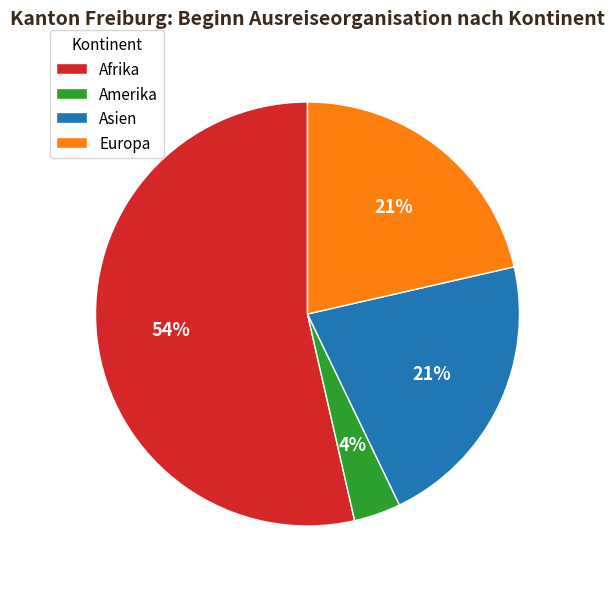

Which slice is the smallest?

Amerika